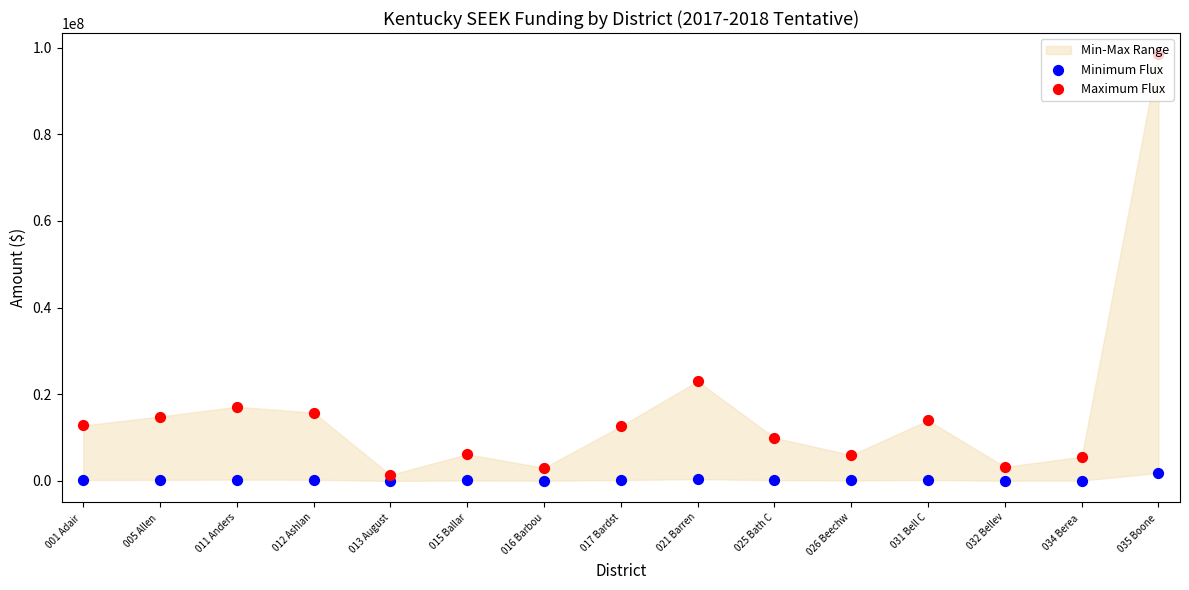

Is the value of Maximum Flux at 012 Ashlan greater than the value of Minimum Flux at 021 Barren?

Yes